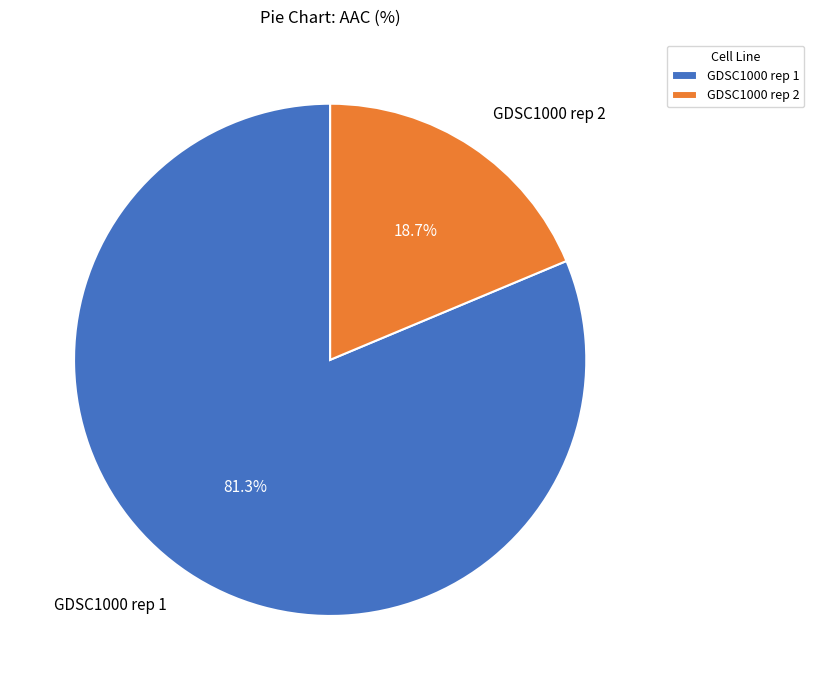

Which category has the smallest portion of the pie?

GDSC1000 rep 2